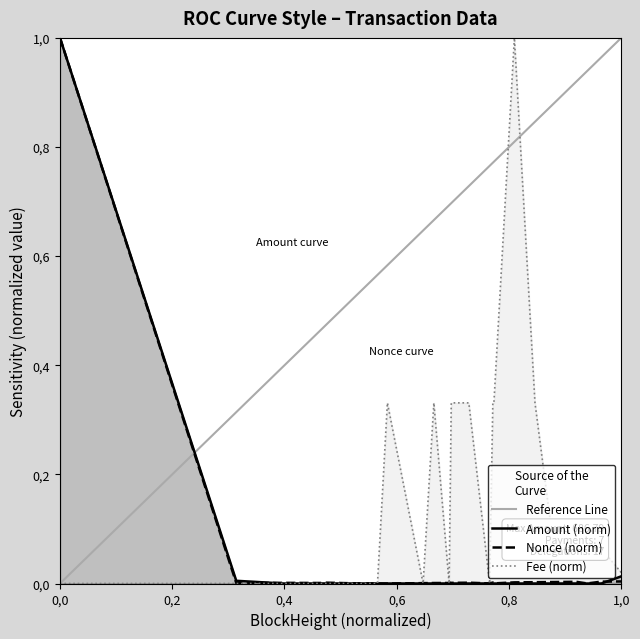

In Fee, how many points are higher than both neighbors (excluding endpoints)?

3